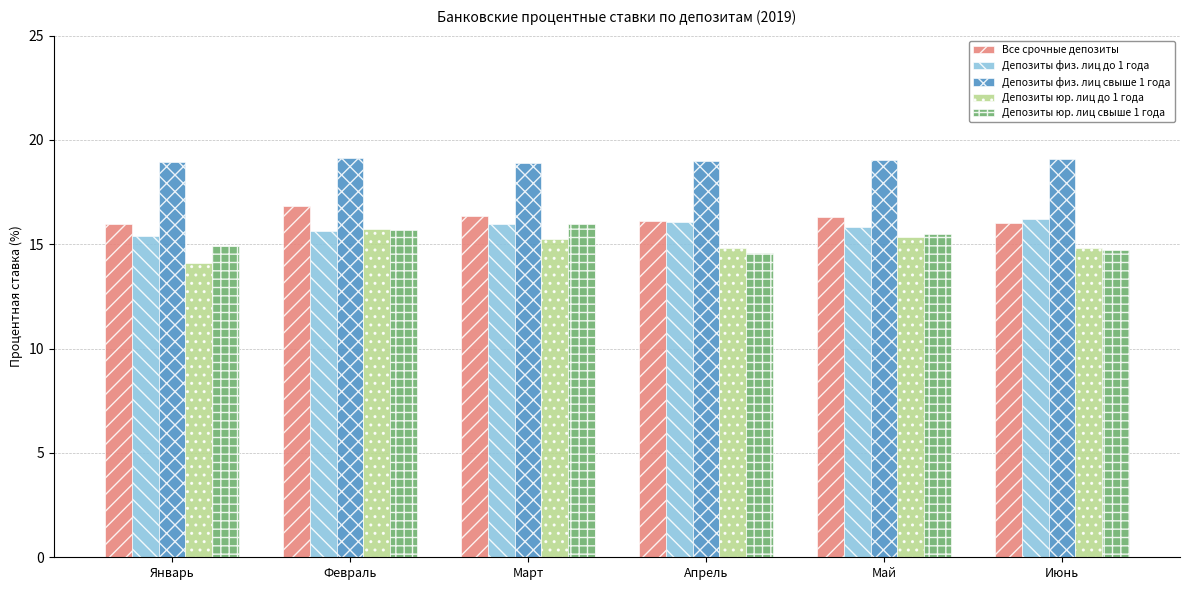

What is the sum of all Все срочные депозиты values?

97.6